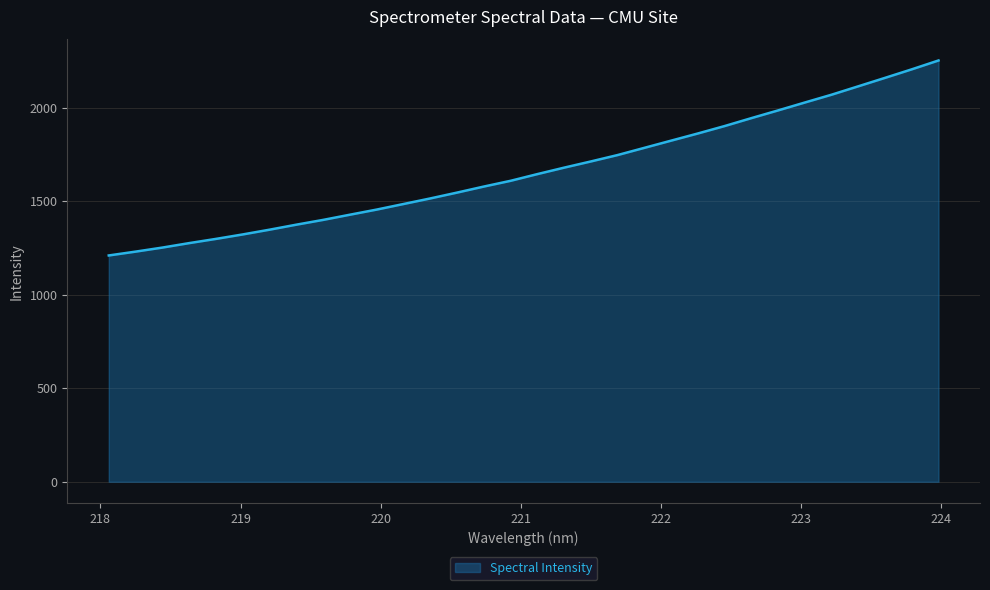

What is the difference between the maximum and minimum values?

1042.0